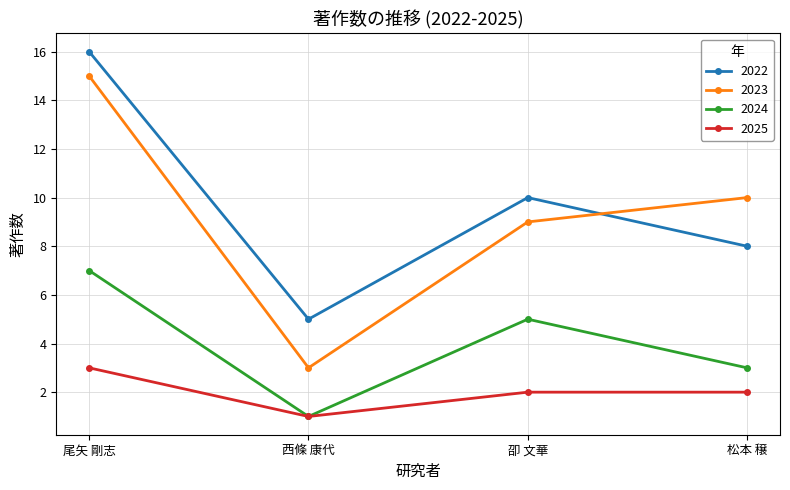

True or false: 2023 and 2024 intersect in this chart.

False